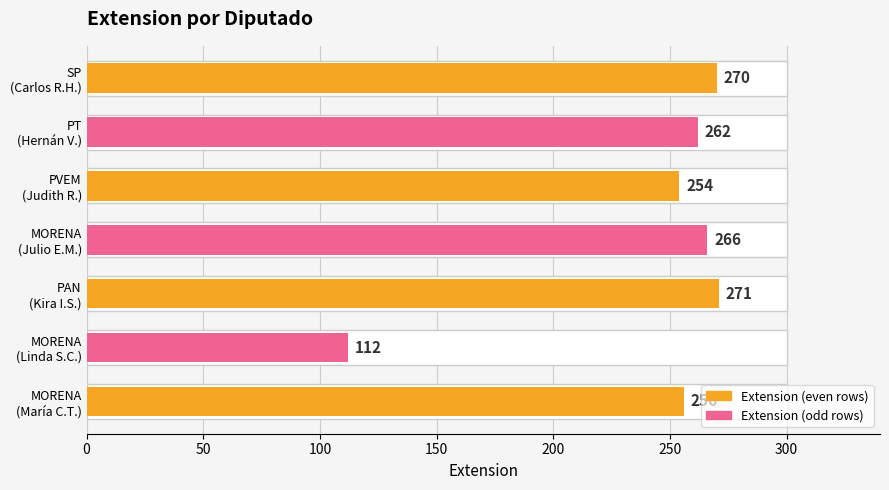

What is the sum of the values at PVEM (Judith R.) and MORENA (Julio E.M.)?

520